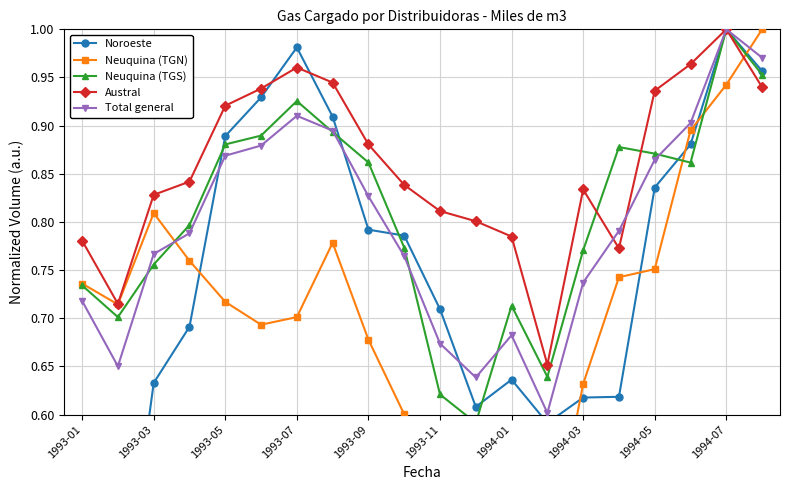

How many interior local peaks does the Total general series have?

3